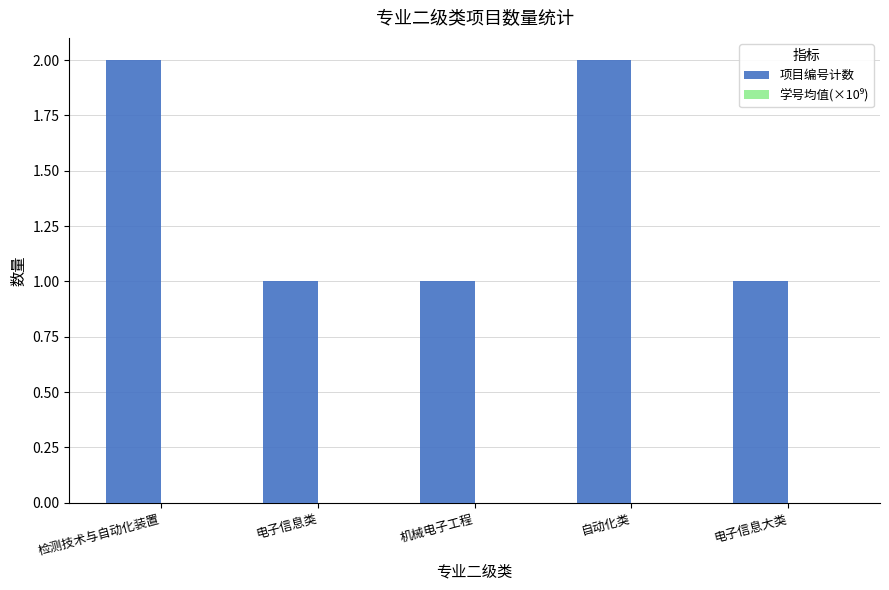

Does the chart contain stacked bars?

No